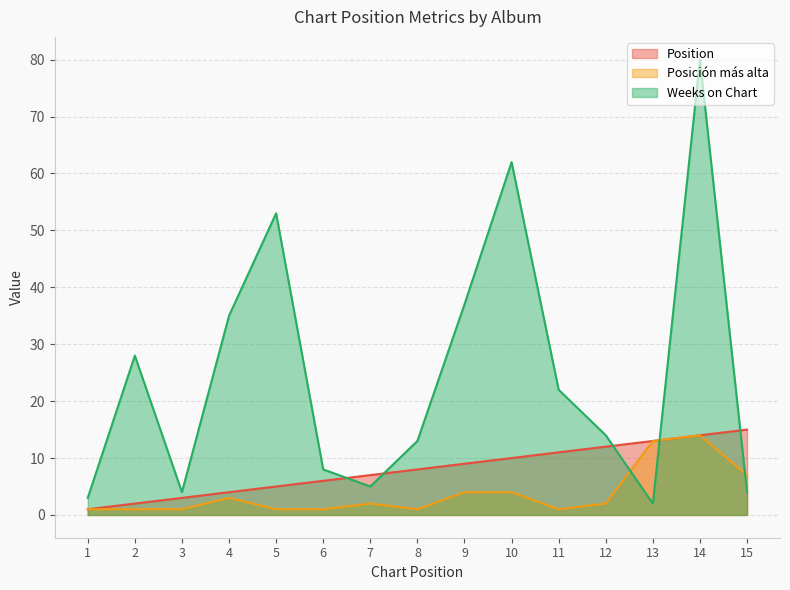

Read the Posición más alta value at 8.

1